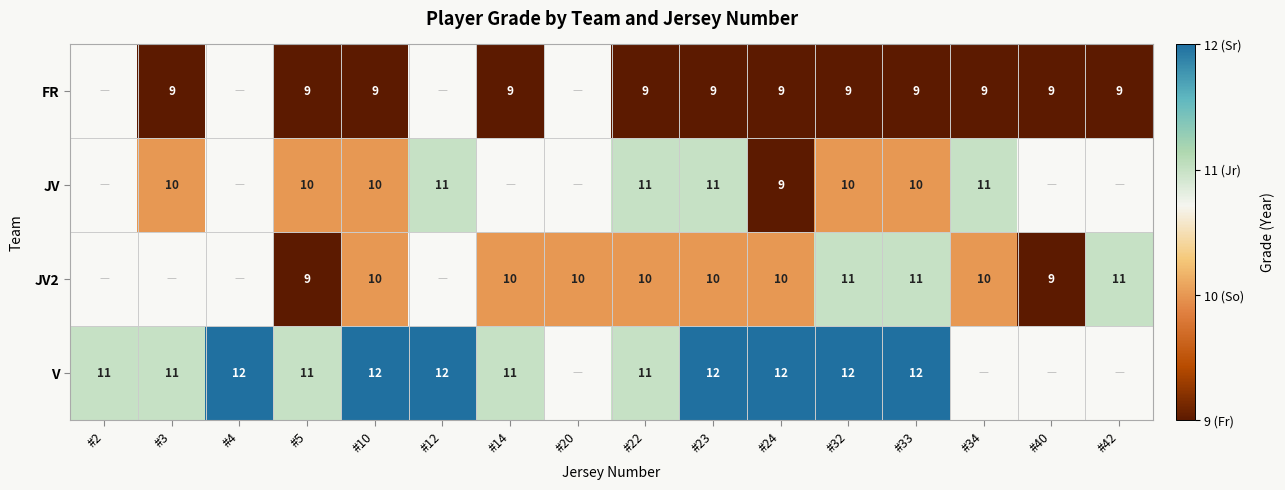

What is the total value across all series at #5?

39